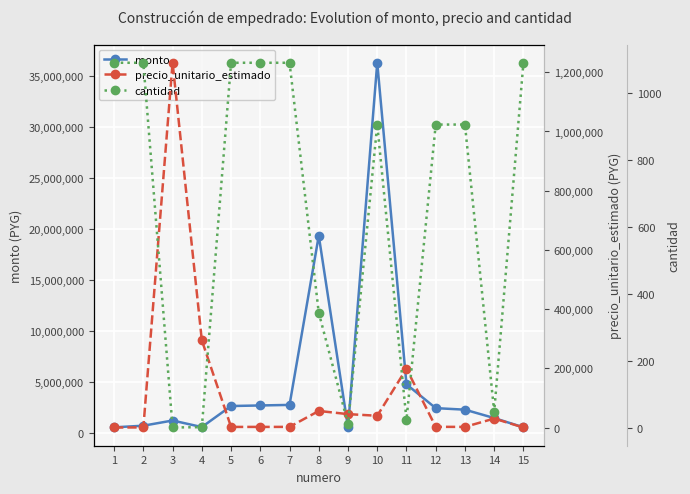

Is it true that cantidad equals 1.5 at 3?

False